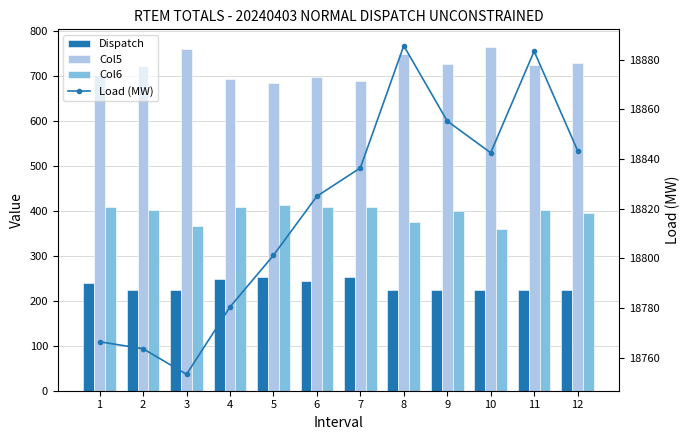

What is the value of the Dispatch bar at the 10th from the left?

225.0